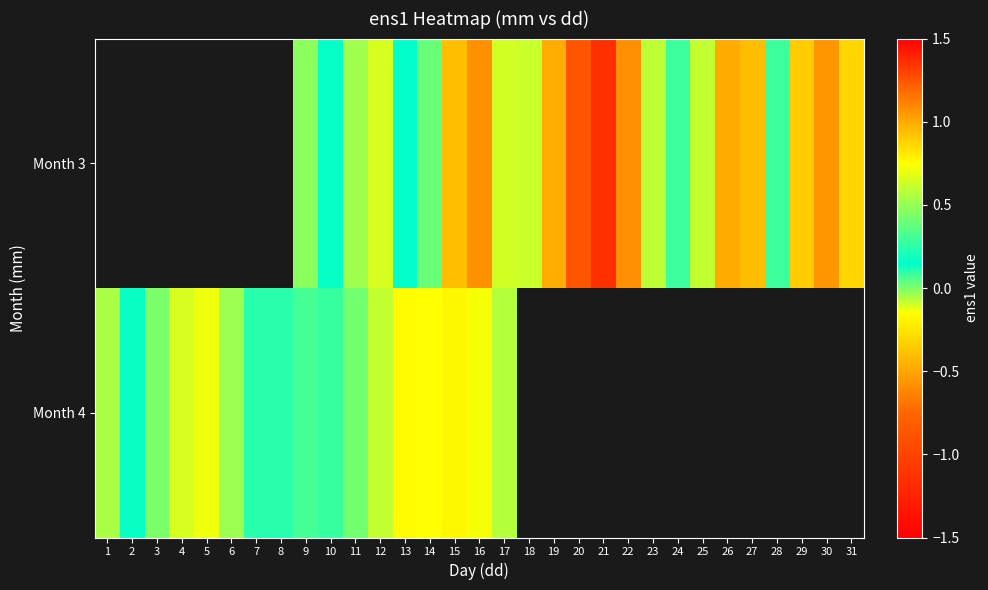

List the series in order of their peak value, highest first.

Month 3, Month 4